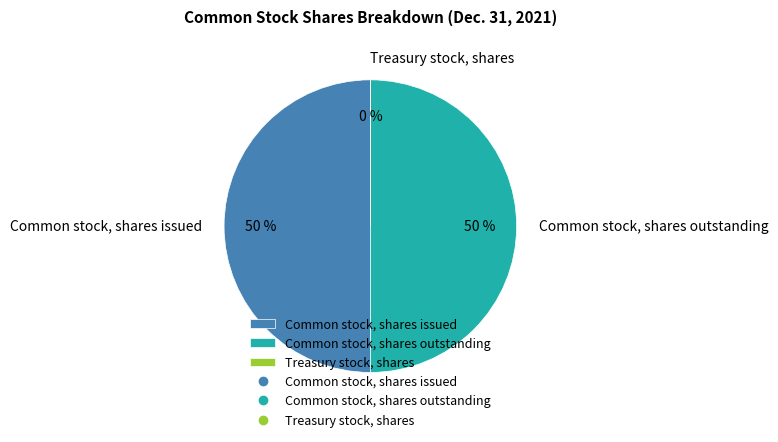

What percentage is the Common stock, shares outstanding slice, to the nearest percent?

50%